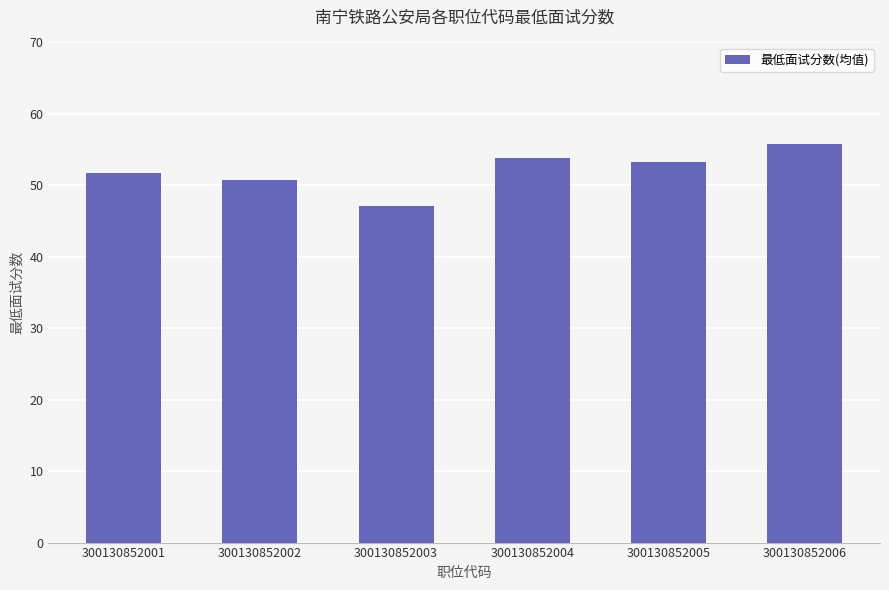

What is the ratio of the value at 300130852001 to the value at 300130852003?

1.1